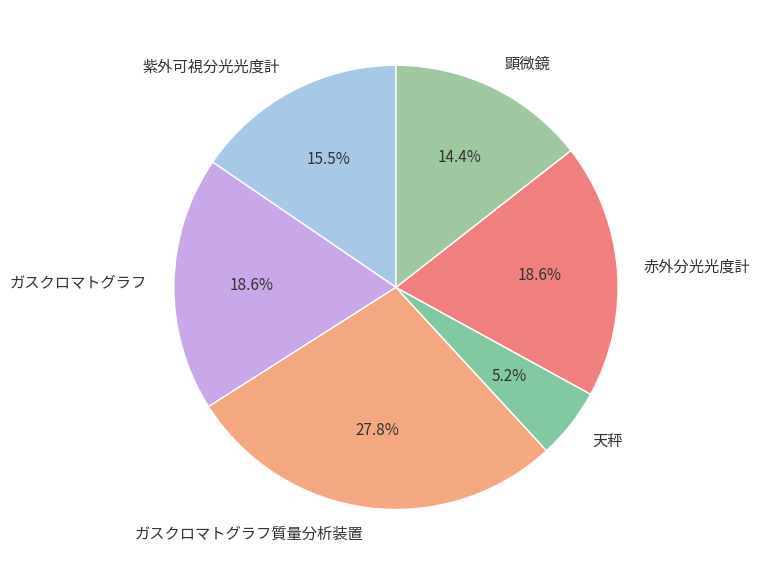

To the nearest percent, what portion does ガスクロマトグラフ represent?

19%